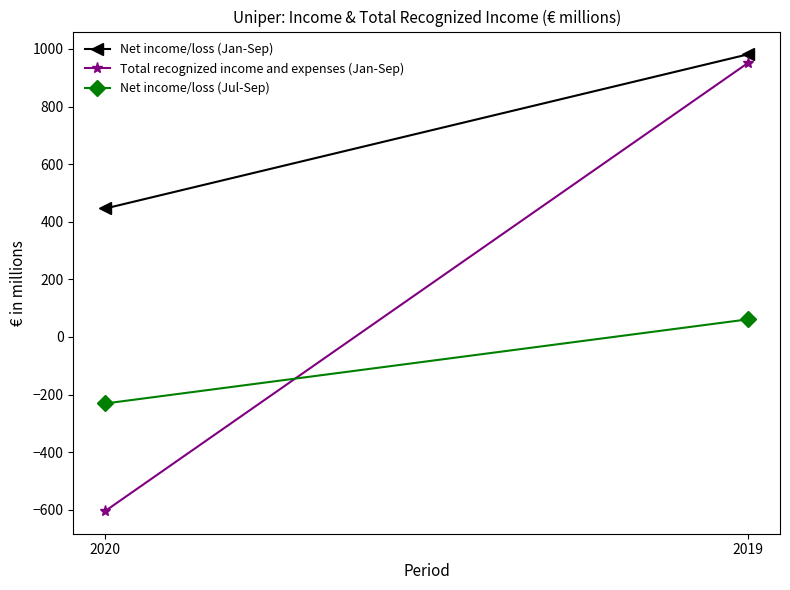

How many values in Net income/loss (Jul-Sep) are above zero?

1